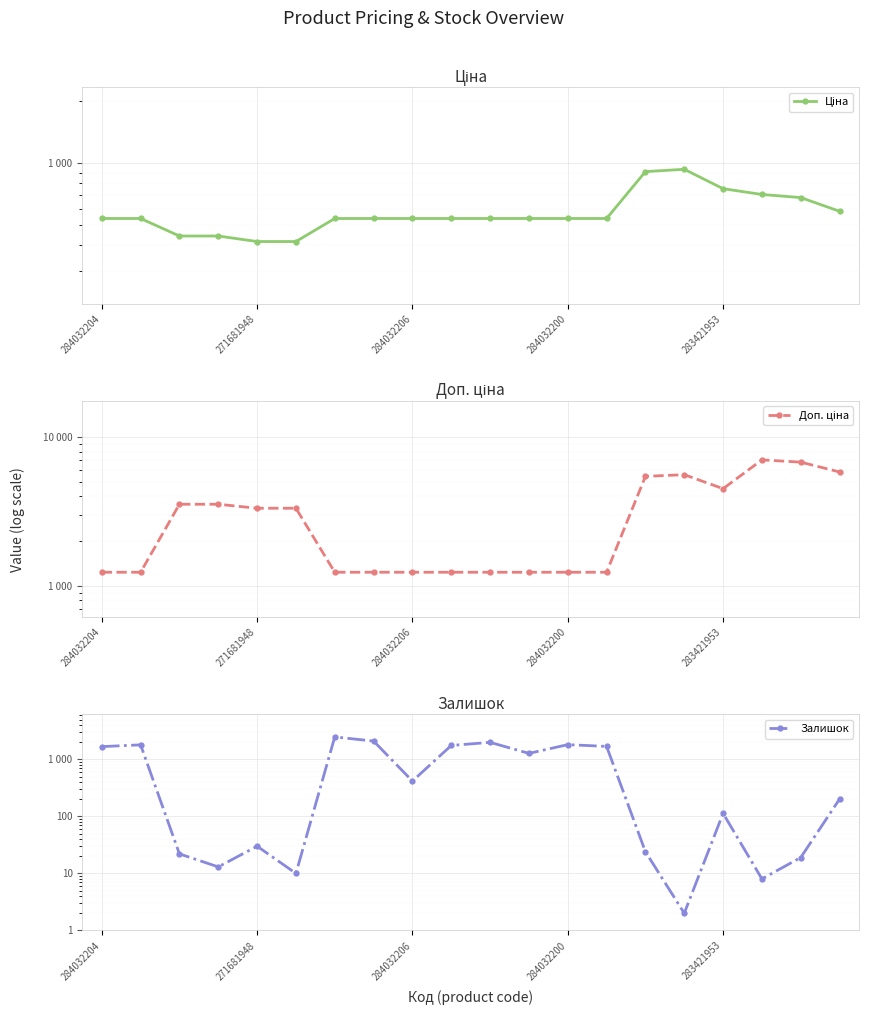

Does the chart display data point markers on the line(s)?

Yes